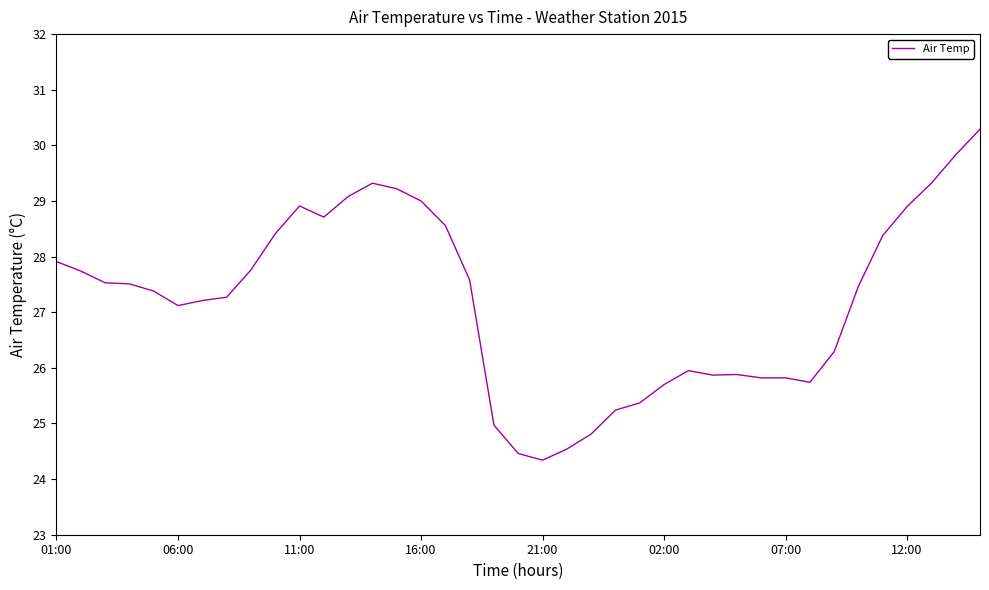

What is the maximum value shown in the chart?

30.3